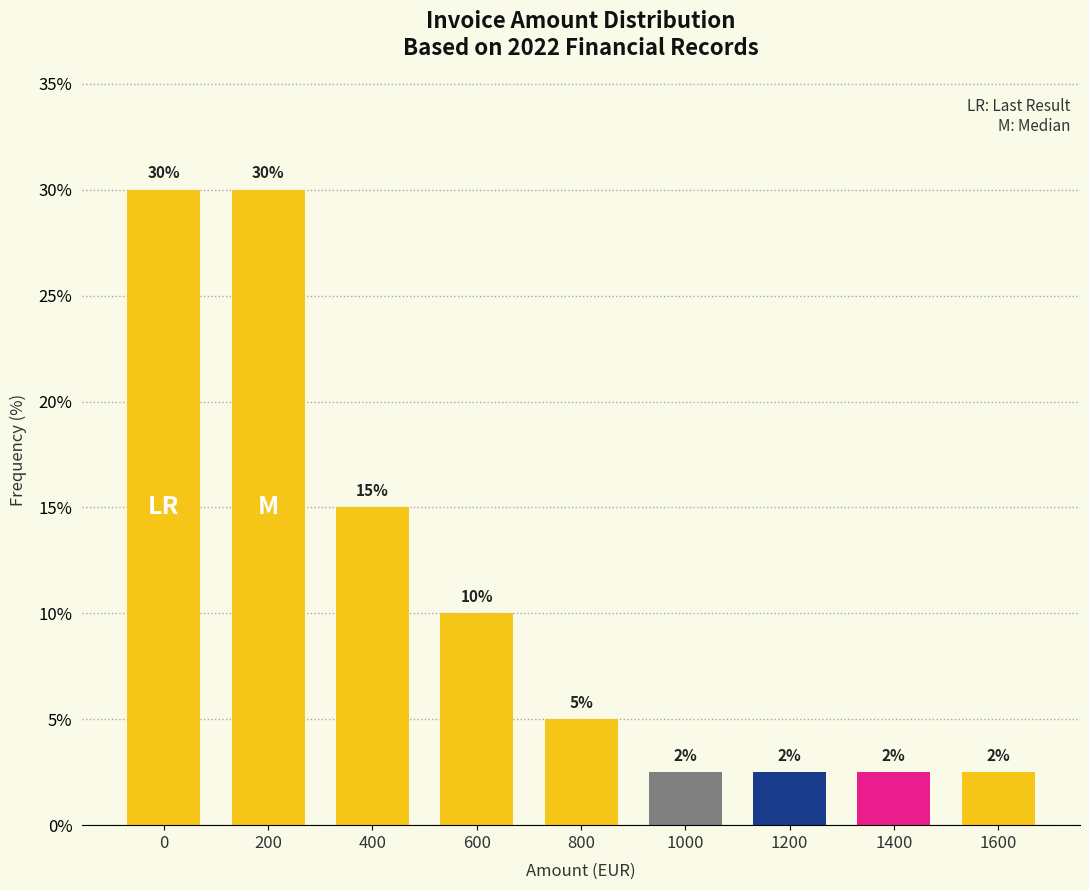

True or false: the data shows 10.0 at 600.

True